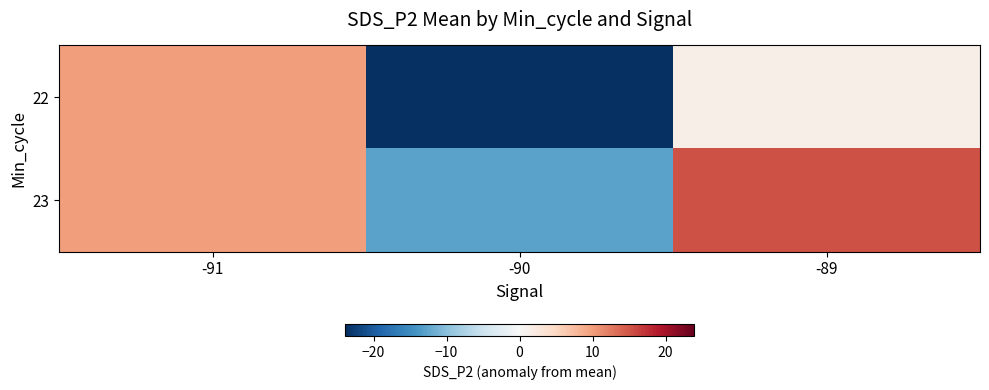

Between -90 and -89, which series saw the biggest shift?

23